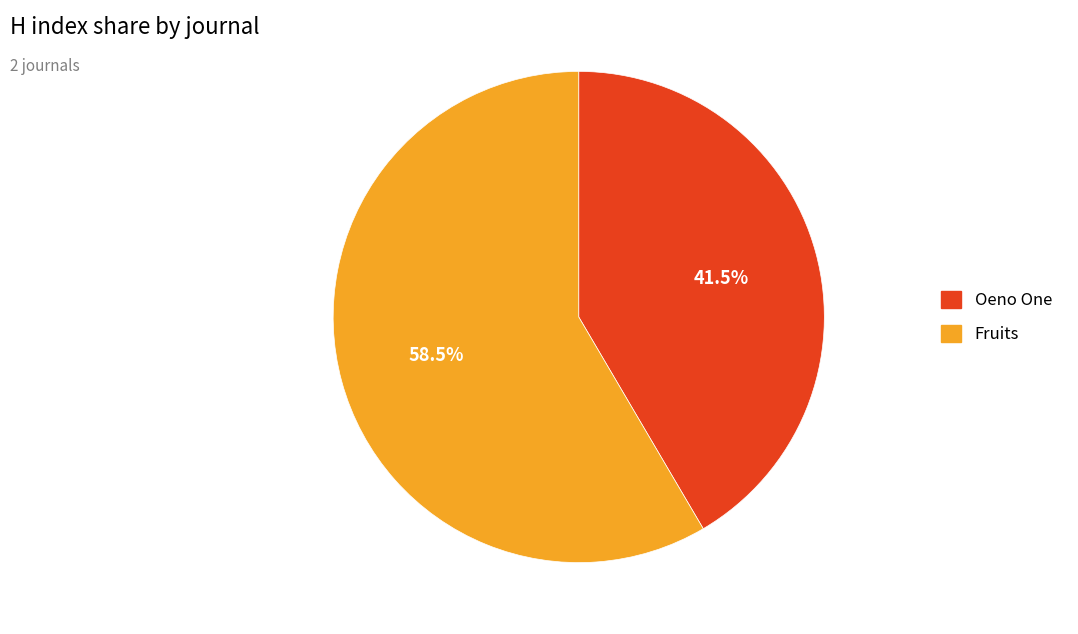

Is it true that Oeno One is 36% of the pie?

False